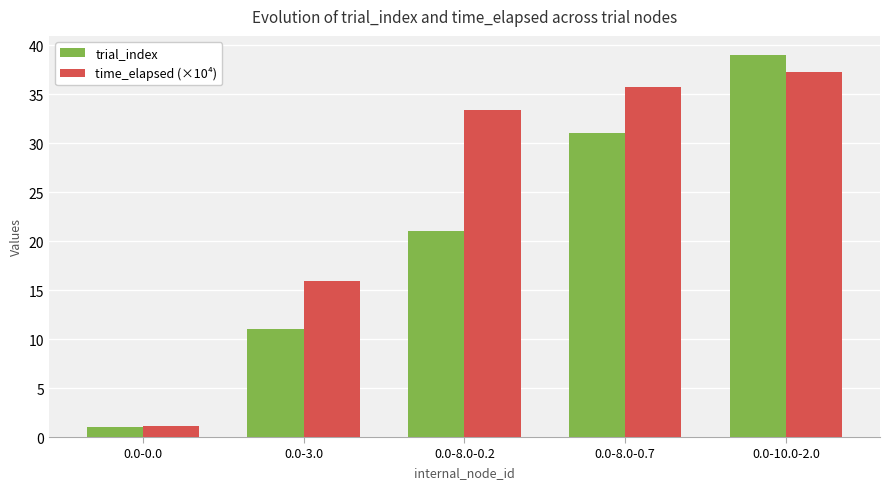

The time_elapsed (×10⁴) series shows 1.1 at 0.0-0.0. True or false?

True